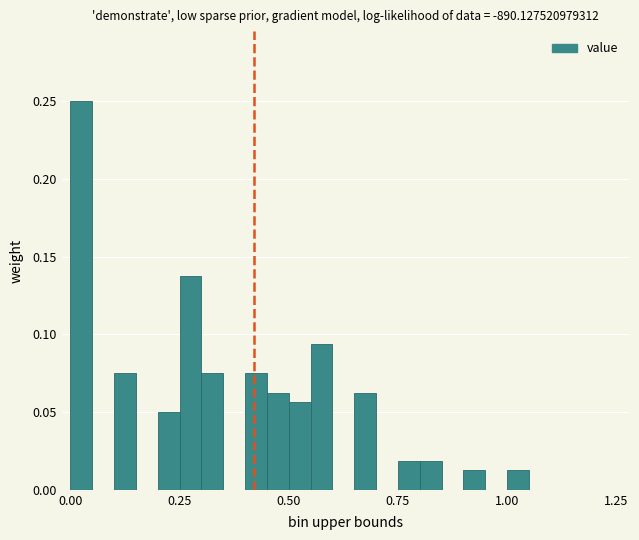

Around what value on the x-axis is the tallest bar? Give the approximate position of its centre, as read against the axis.

0.05